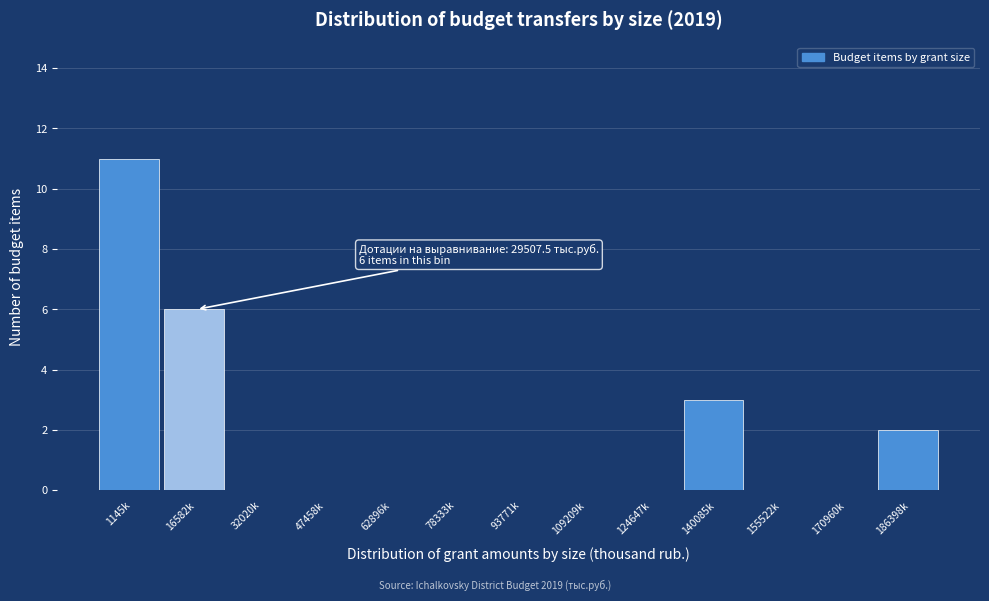

Reading left to right, what are all the values shown in this chart?

1145k=11	16582k=6	32020k=0	47458k=0	62896k=0	78333k=0	93771k=0	109209k=0	124647k=0	140085k=3	155522k=0	170960k=0	186398k=2